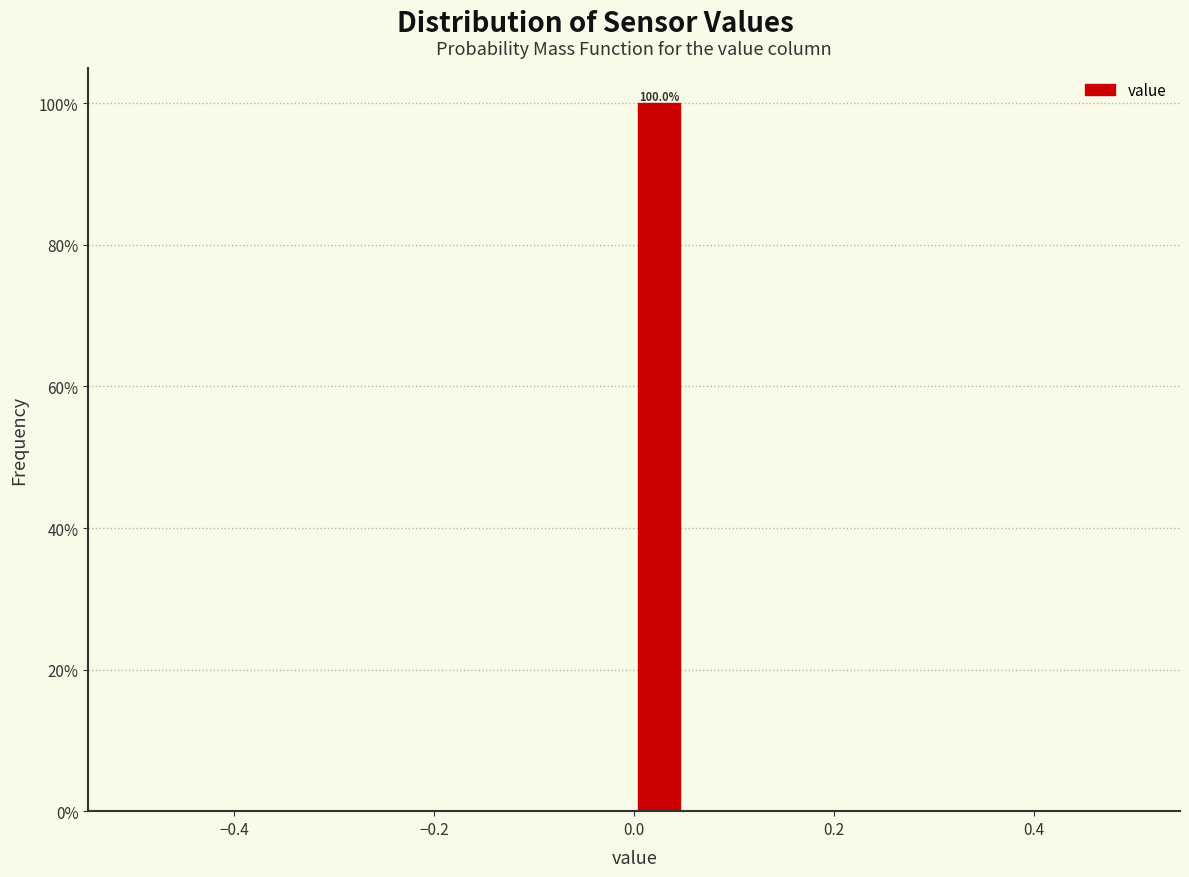

Around what value on the x-axis is the tallest bar? Give the approximate position of its centre, as read against the axis.

0.02